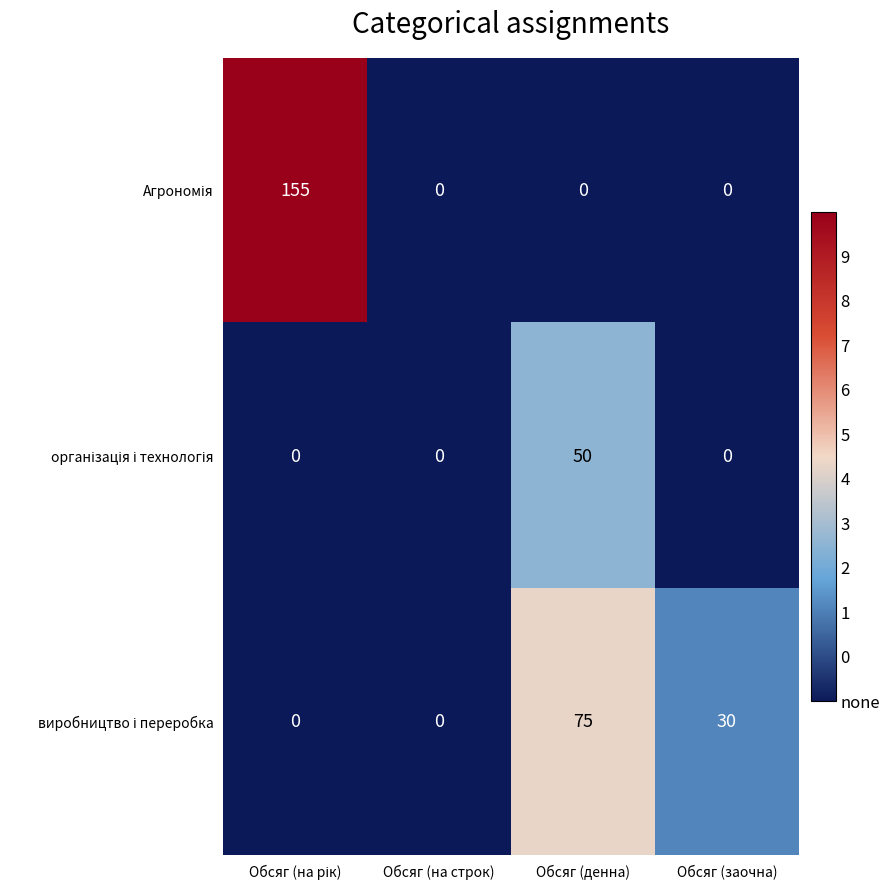

What is the difference between the highest and lowest values at Обсяг (денна)?

75